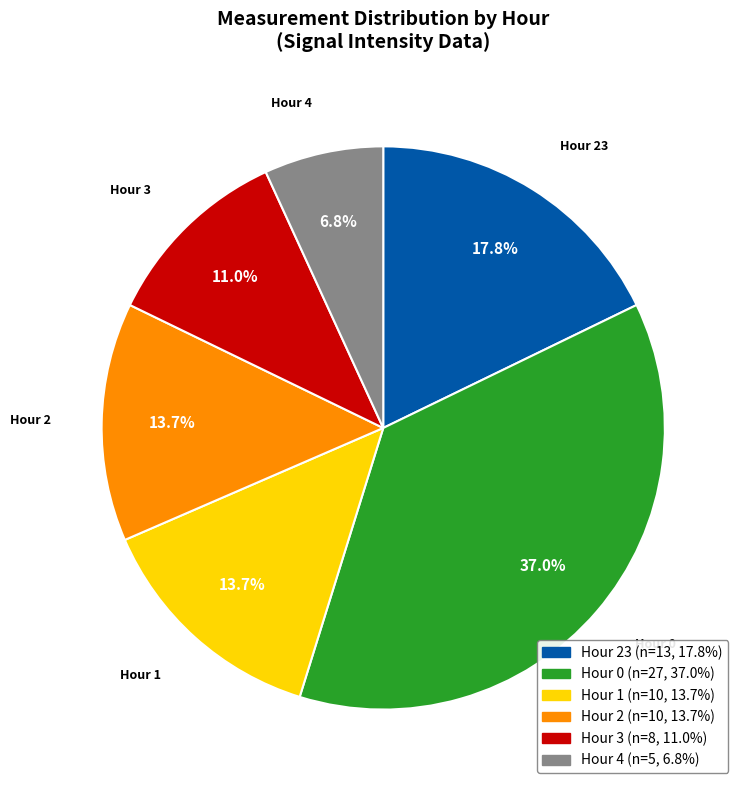

Is there any slice that represents more than half of the pie?

No